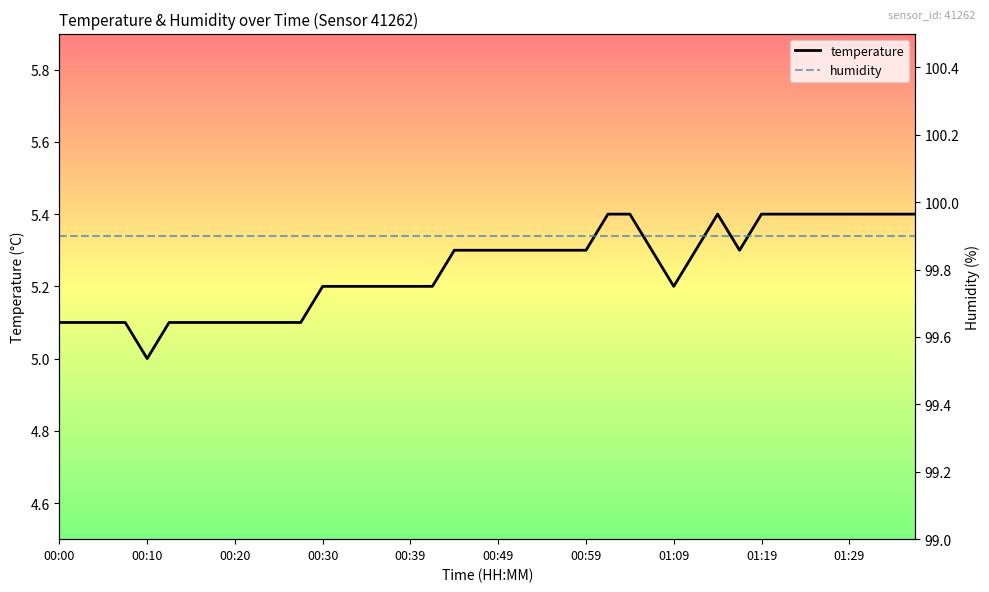

What value does the humidity series have at 35?

99.9